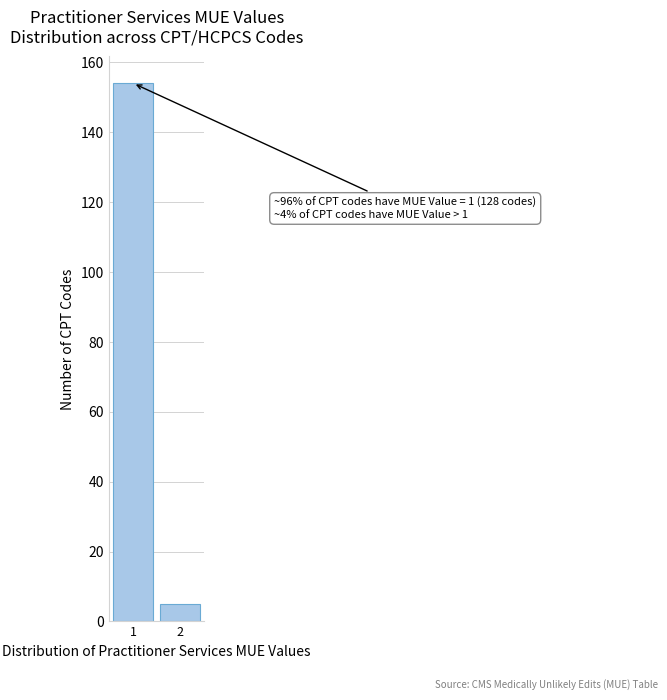

Reading left to right, transcribe all the data shown in this chart.

154	5